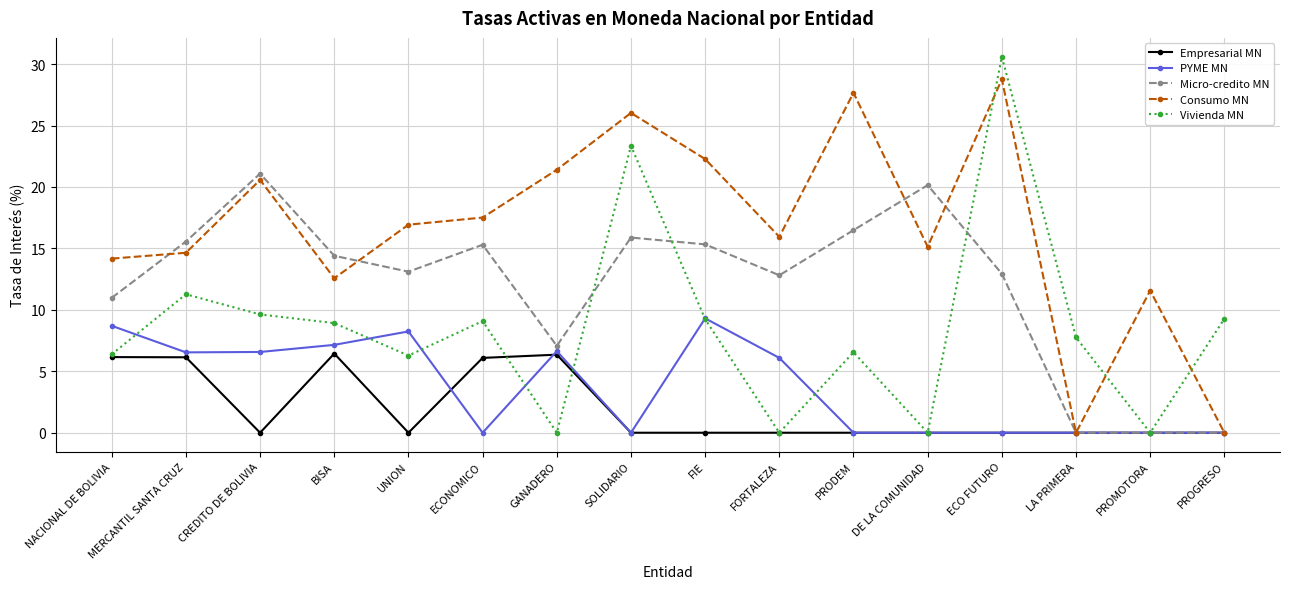

Which series ends up on top after the final intersection of Vivienda MN and Consumo MN?

Vivienda MN